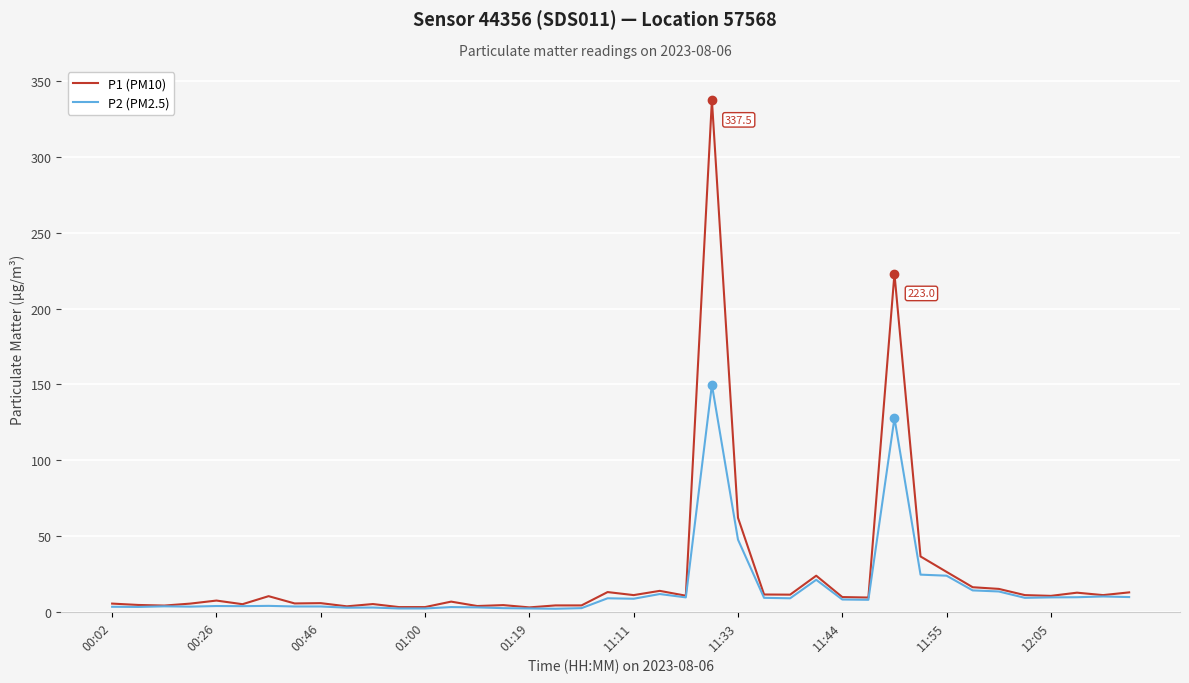

What is the maximum value for P1 (PM10)?

337.5